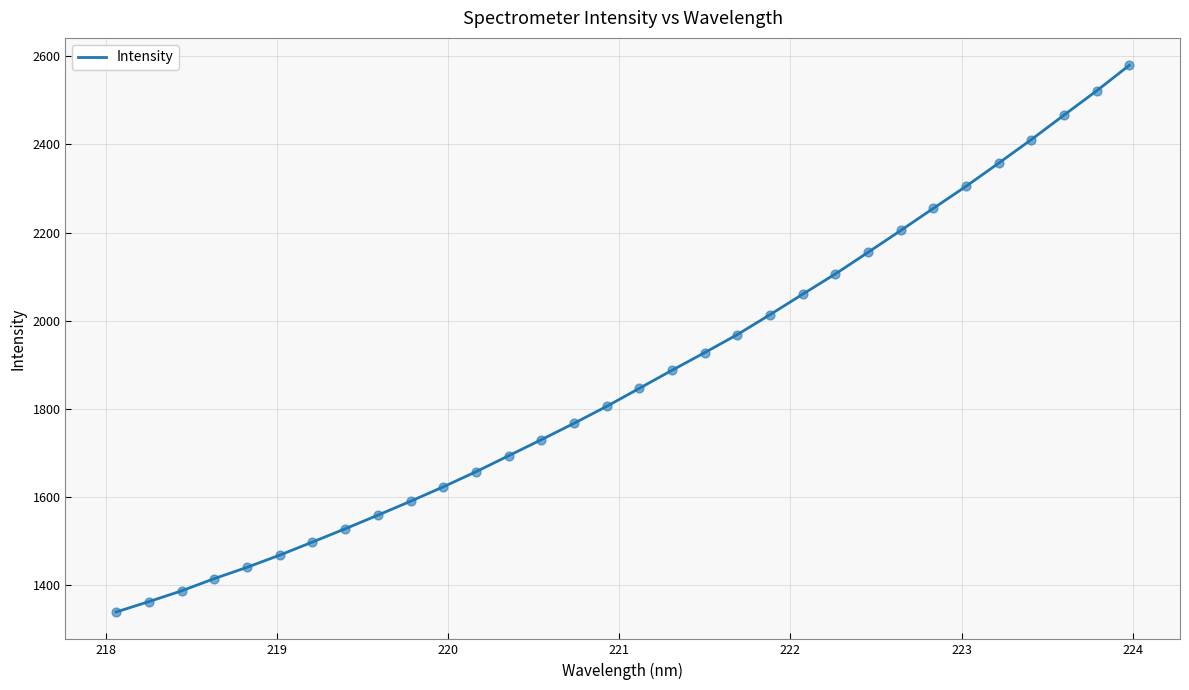

What is the greatest value displayed?

2579.5